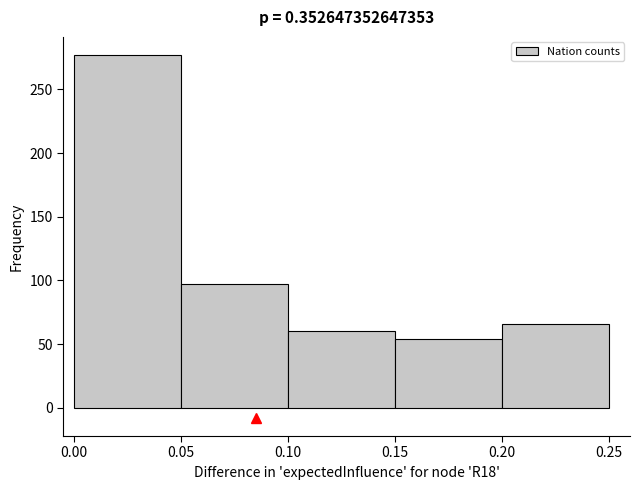

Over which range of the x-axis is the bar tallest?

0.00 to 0.05